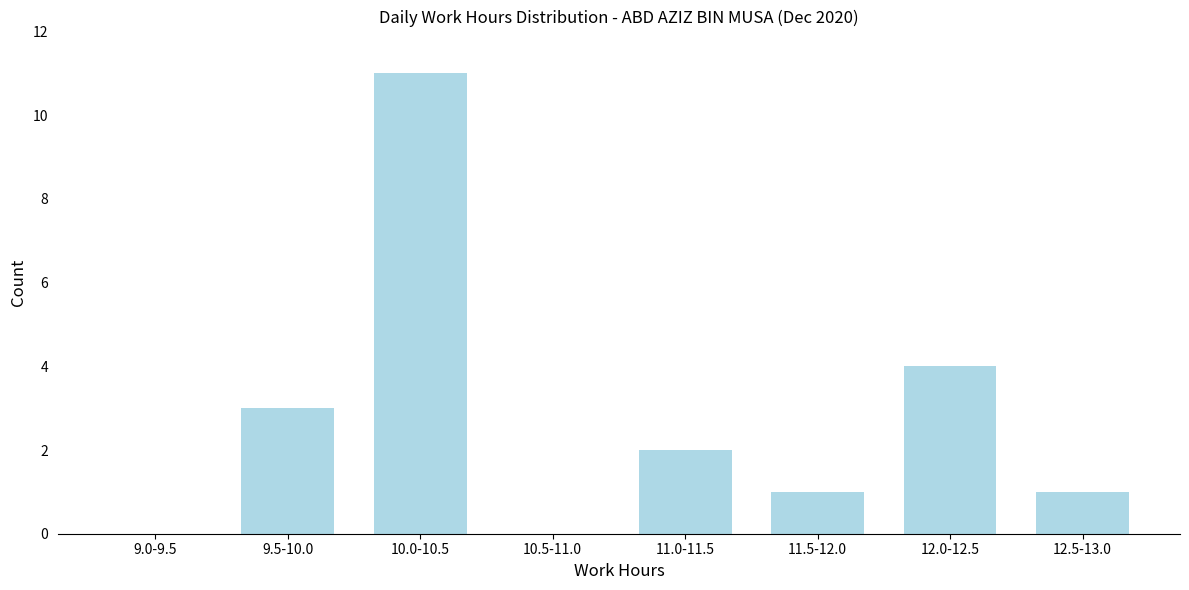

Reading left to right, what are all the values shown in this chart?

9.0-9.5=0	9.5-10.0=3	10.0-10.5=11	10.5-11.0=0	11.0-11.5=2	11.5-12.0=1	12.0-12.5=4	12.5-13.0=1